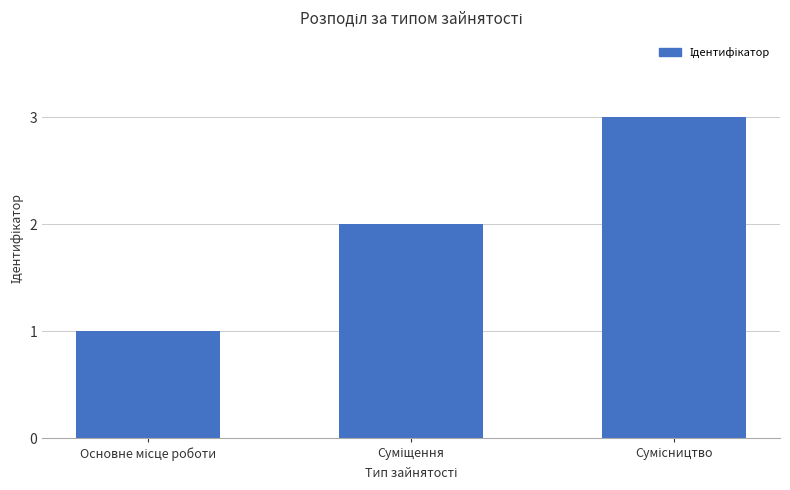

What is the maximum value shown in the chart?

3